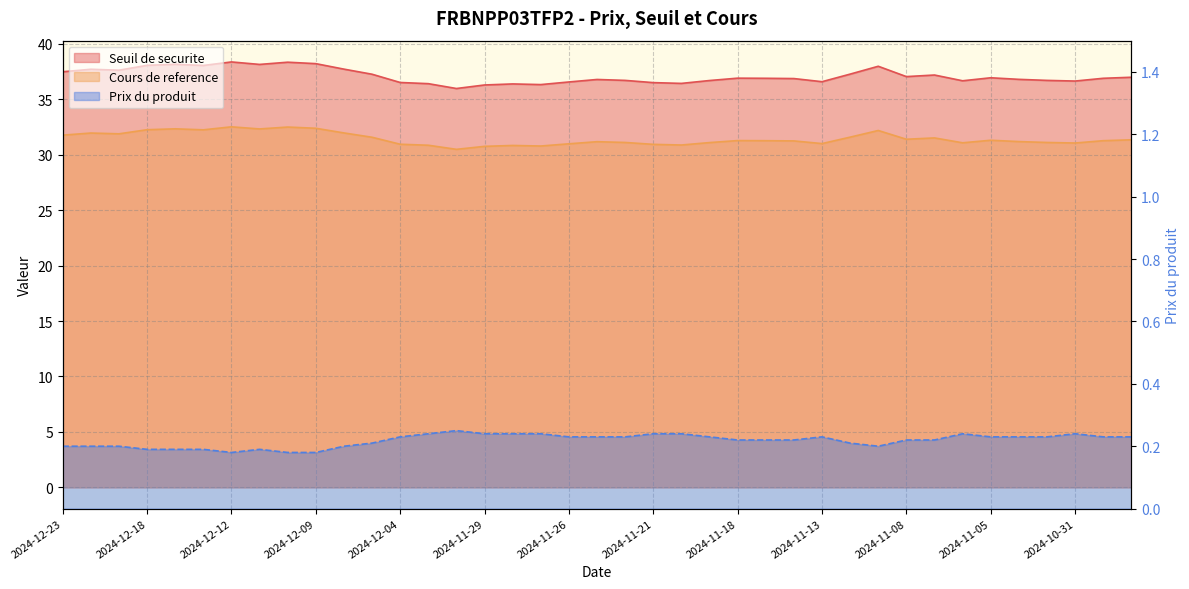

Where is the first local maximum for Cours de reference?

2024-12-20